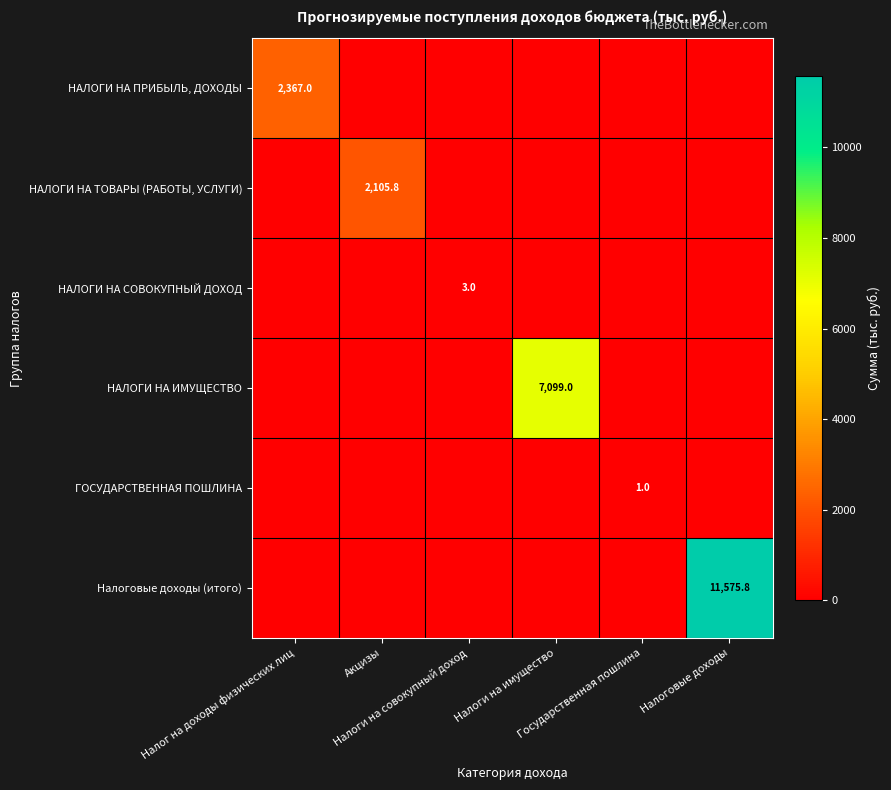

The value of Налоговые доходы (итого) at Налоговые доходы is 11575.8. True or false?

True